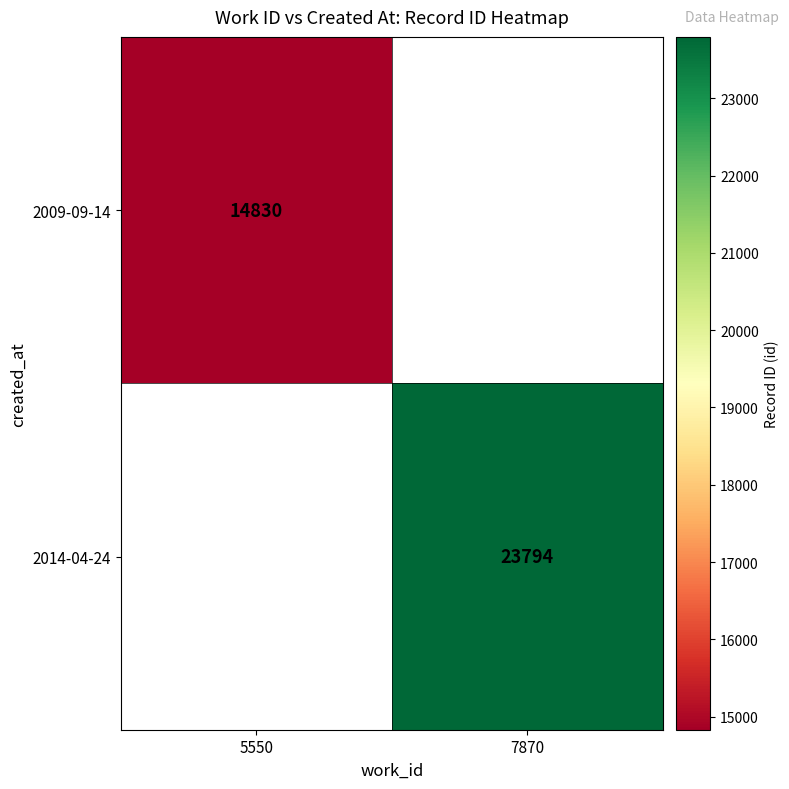

The 2009-09-14 series shows 3794.8 at 5550. True or false?

False